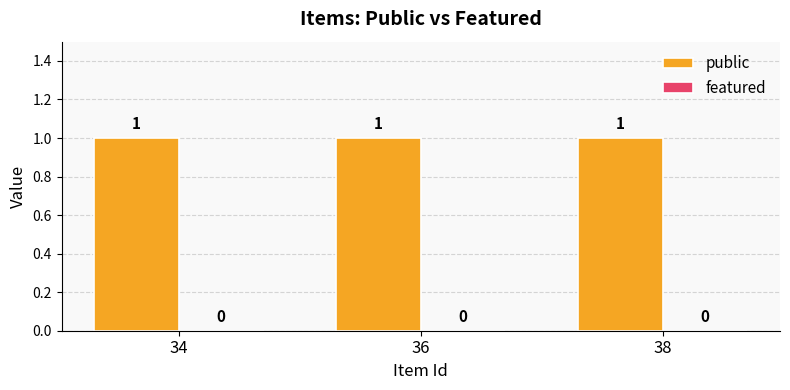

At which category is the sum across all series the highest?

34